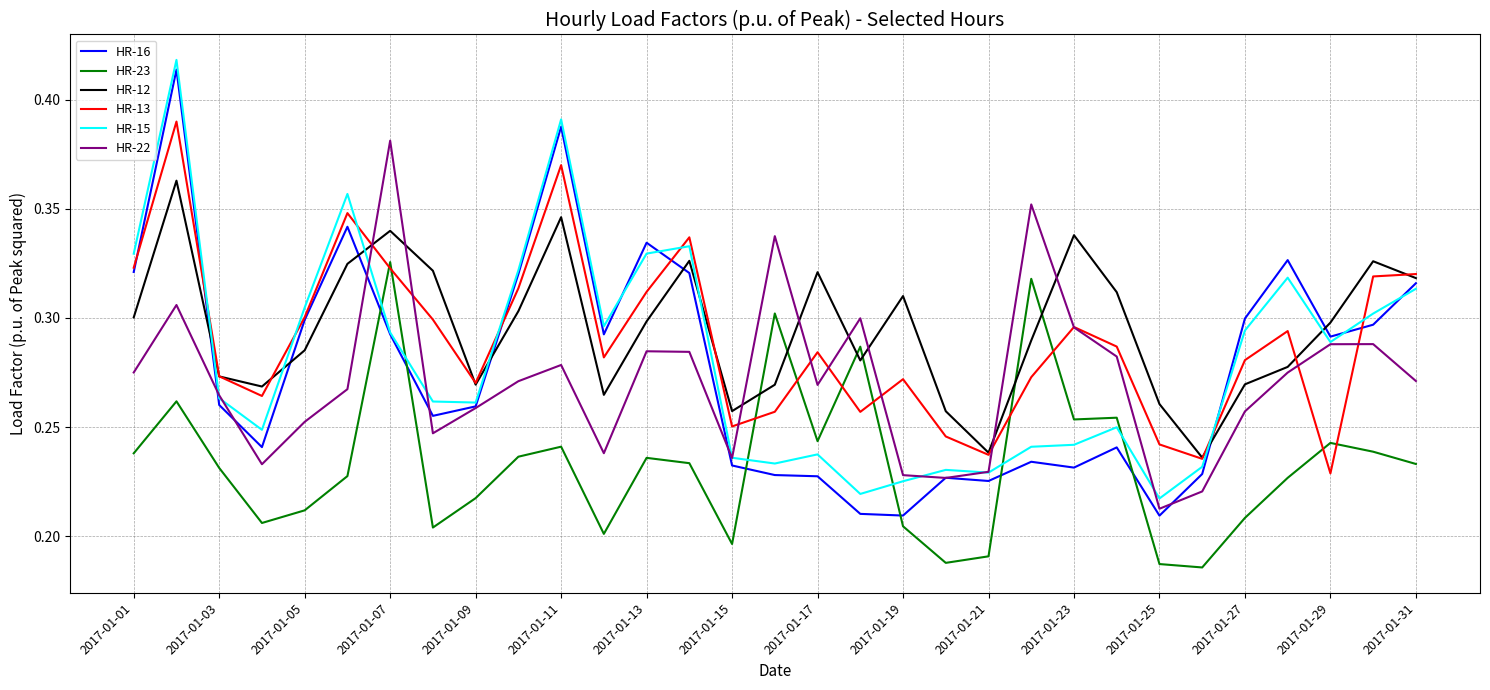

Rank the series by their maximum value, from highest to lowest.

HR-15, HR-16, HR-13, HR-22, HR-12, HR-23